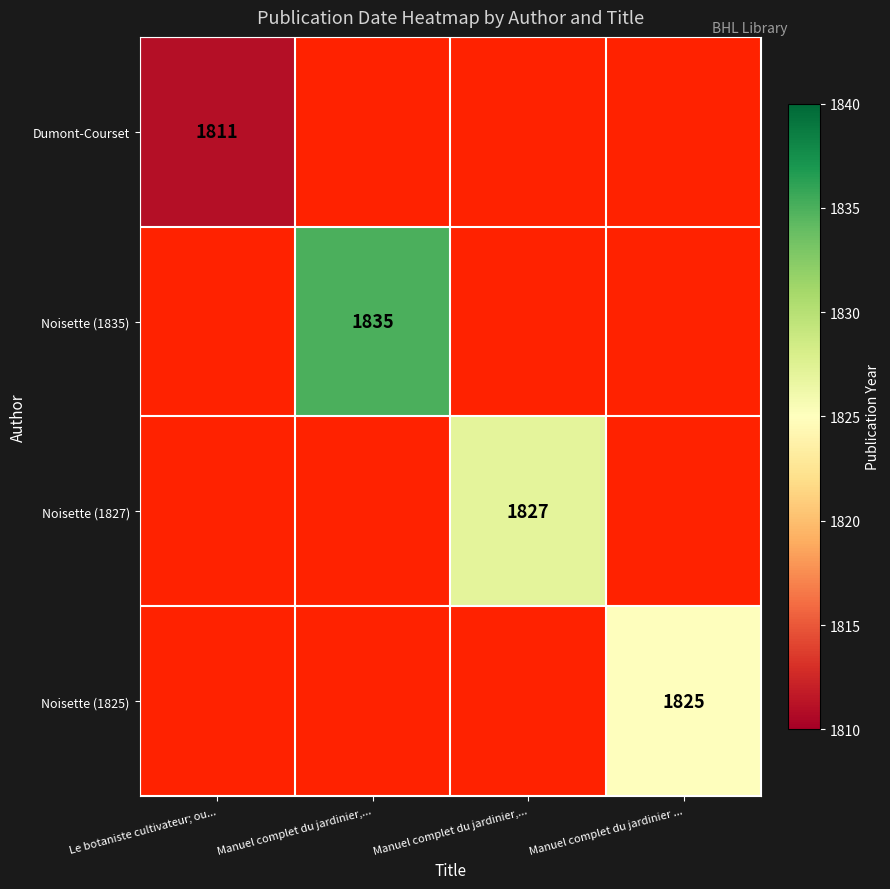

Which series has the largest range (max minus min)?

Dumont-Courset